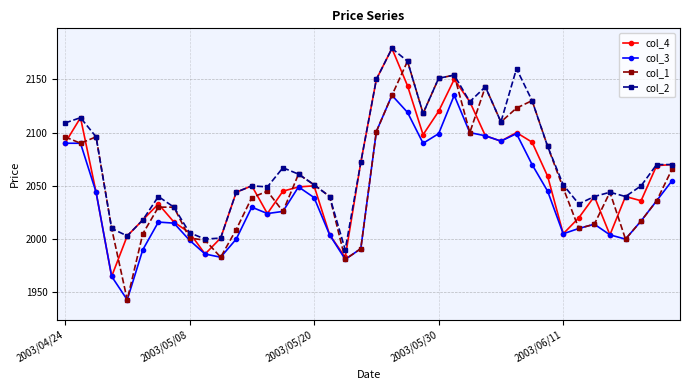

What is the maximum value for col_4?

2179